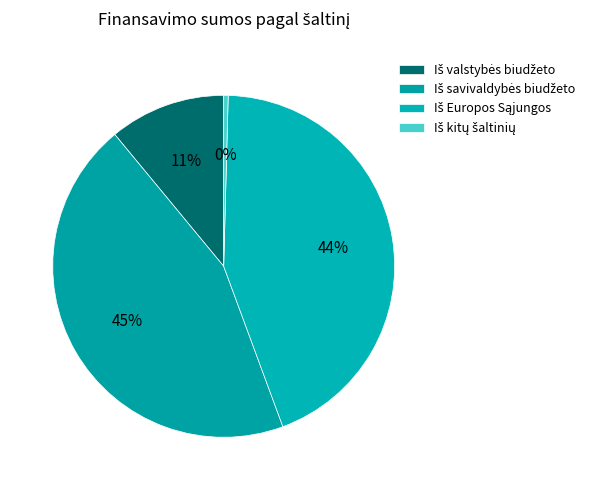

Count the number of slices in the pie.

4